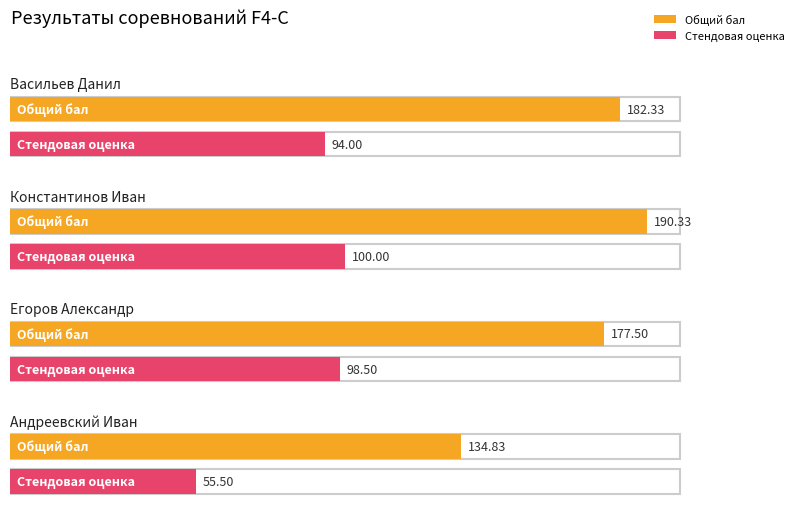

At Васильев Данил, list the series in order from largest to smallest.

Общий бал, Стендовая оценка